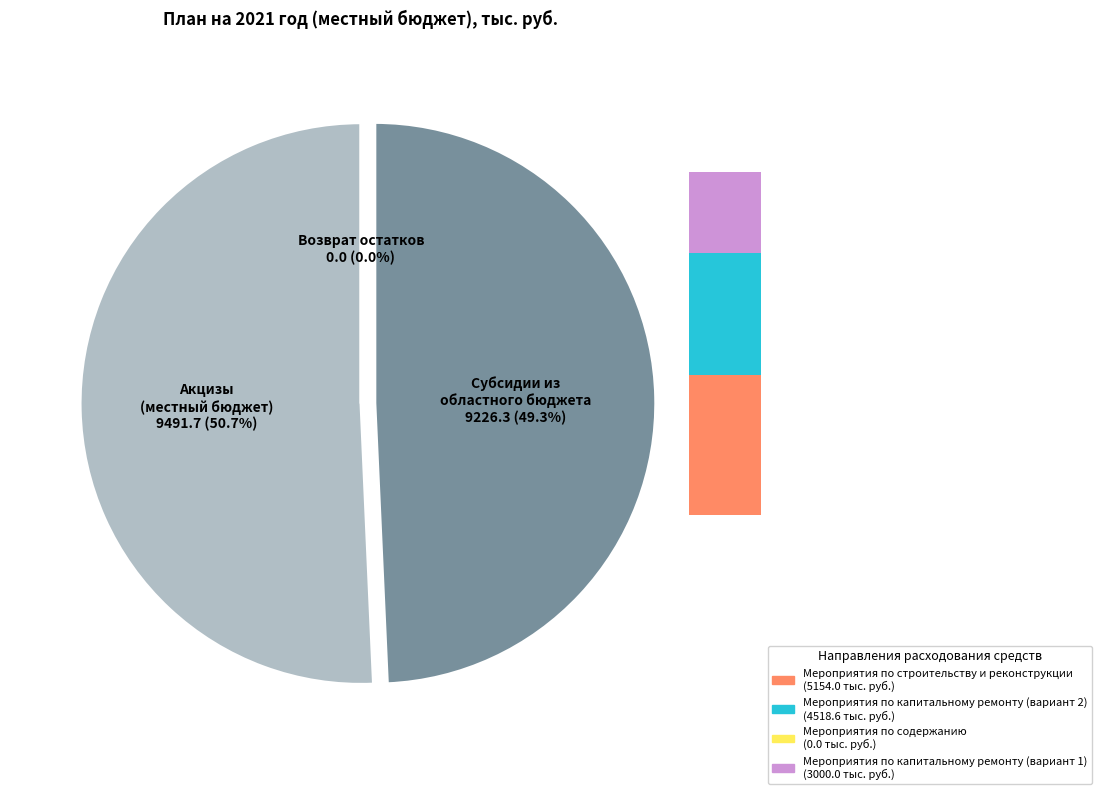

True or false: Возврат остатков субсидий прошлых лет accounts for 1% of the total.

False